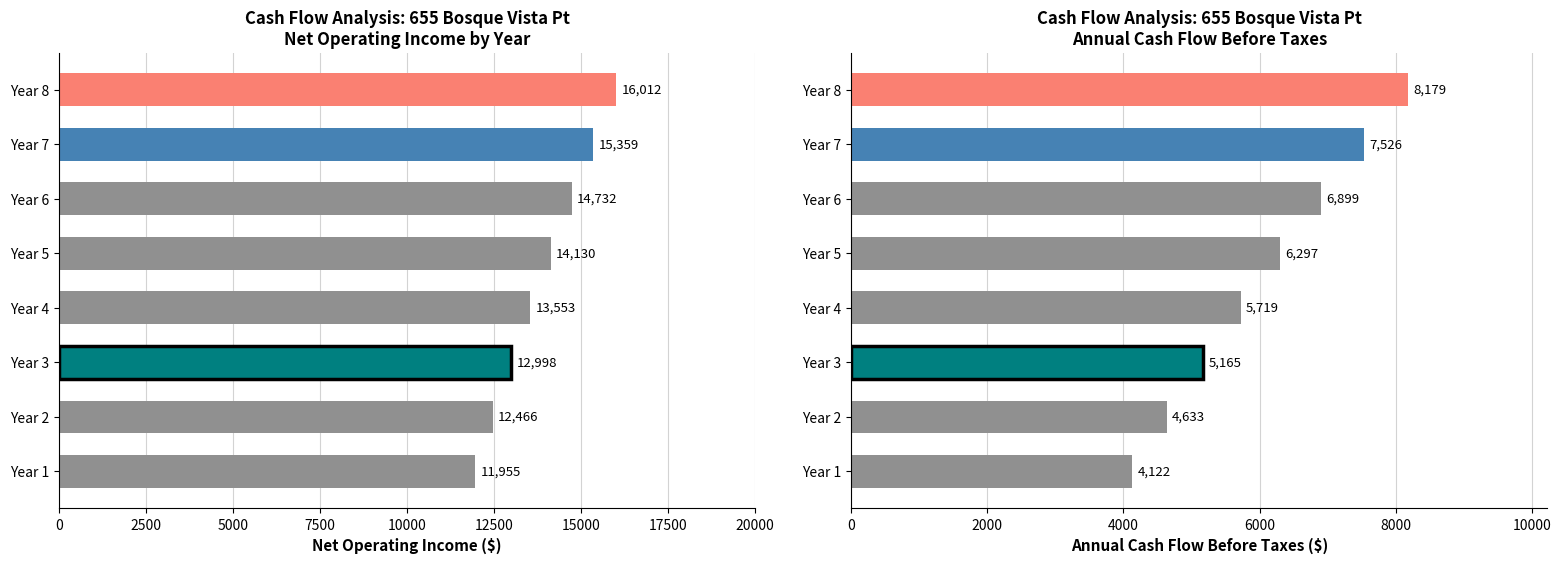

What is the total value across all series at Year 4?

19272.2